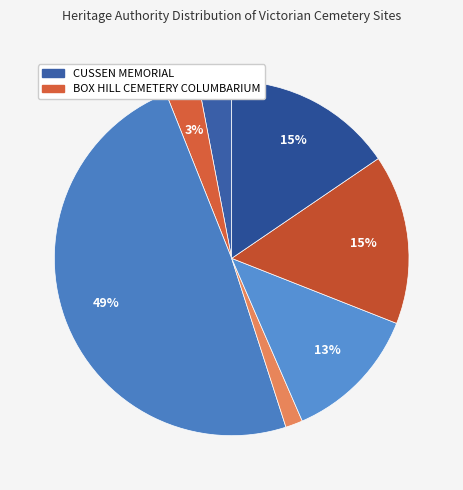

How many slices are in this pie chart?

7